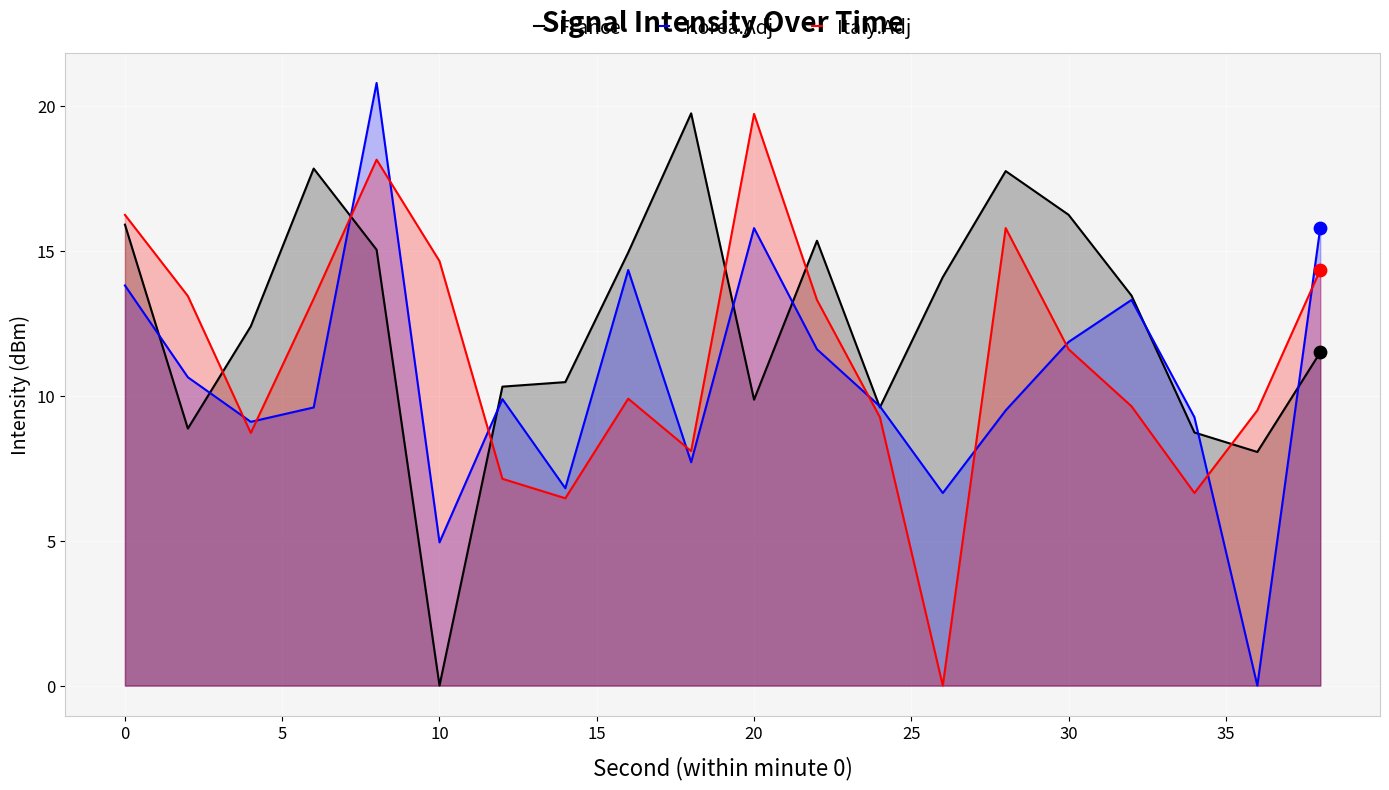

Which series has the largest total across all categories?

France